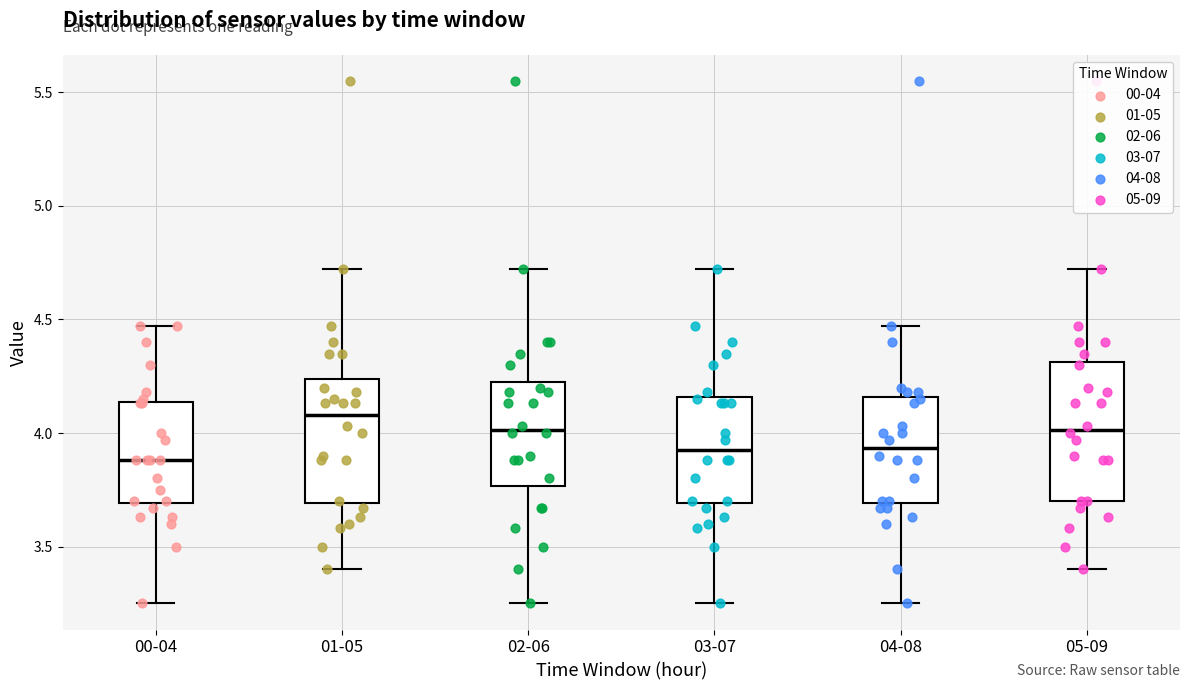

Where does the lower whisker of the box for 00-04 end on the y-axis? The values are not printed on the chart, so give them approximately, as read against the axis.

3.25